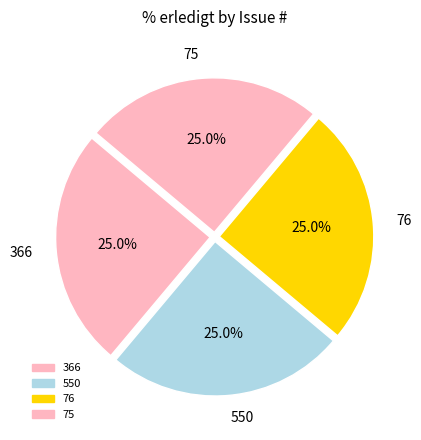

To the nearest percent, what portion does 366 represent?

25%